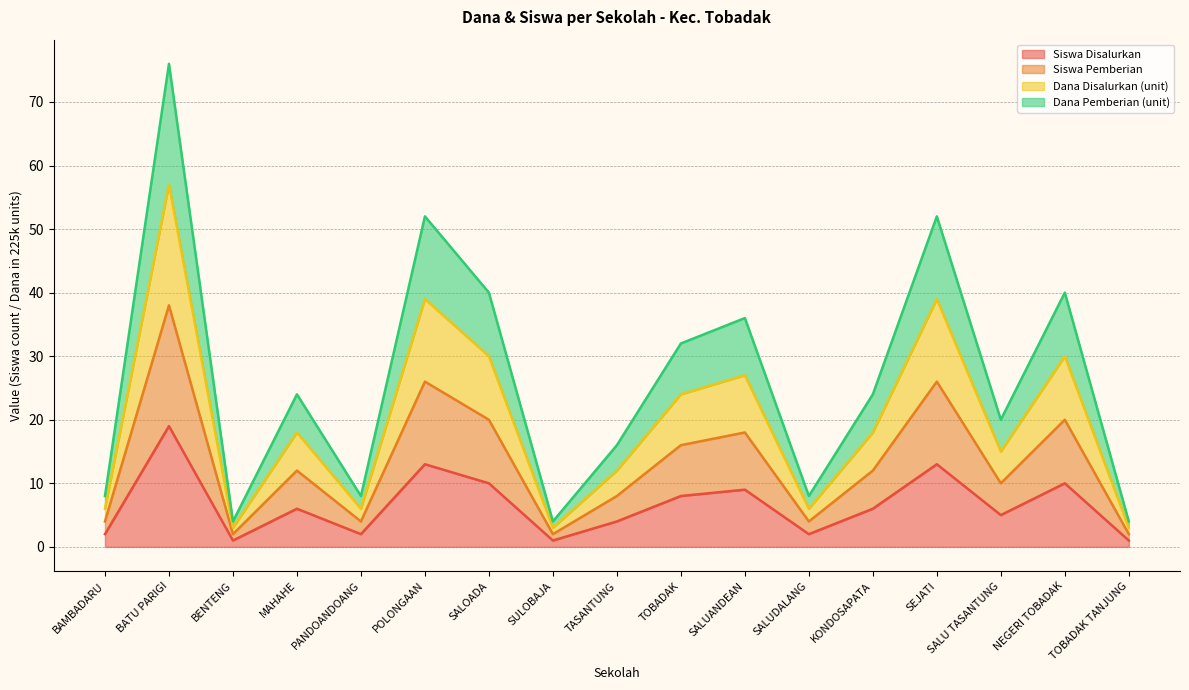

List the series in order of their overall mean, lowest first.

Dana Disalurkan, Dana Pemberian, Siswa Disalurkan, Siswa Pemberian